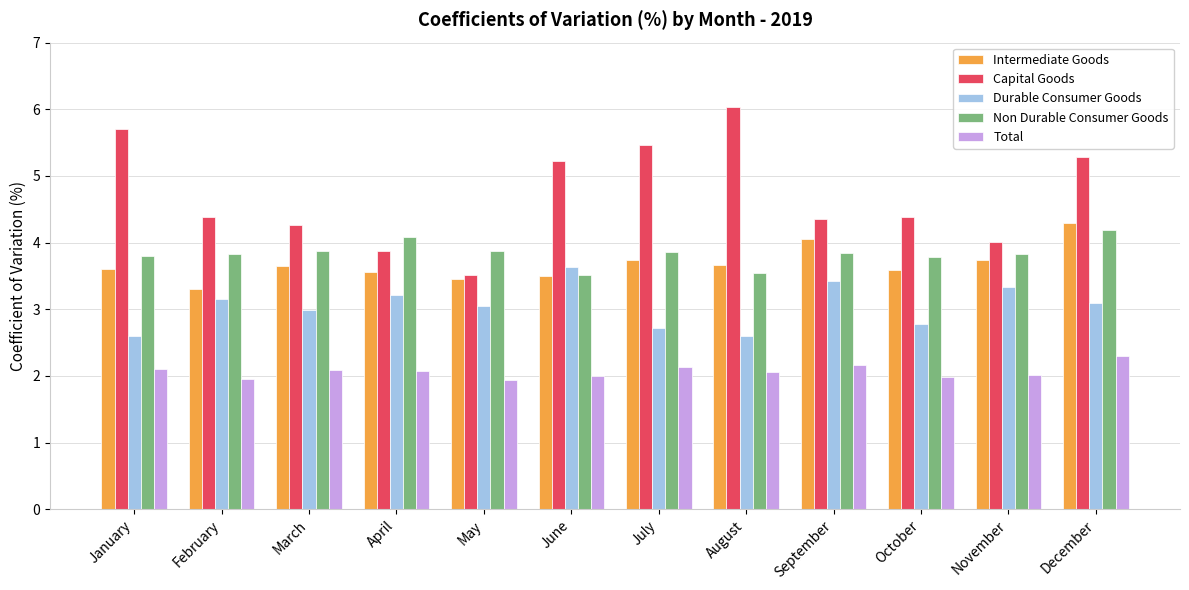

What is the total value across all series at January?

17.8